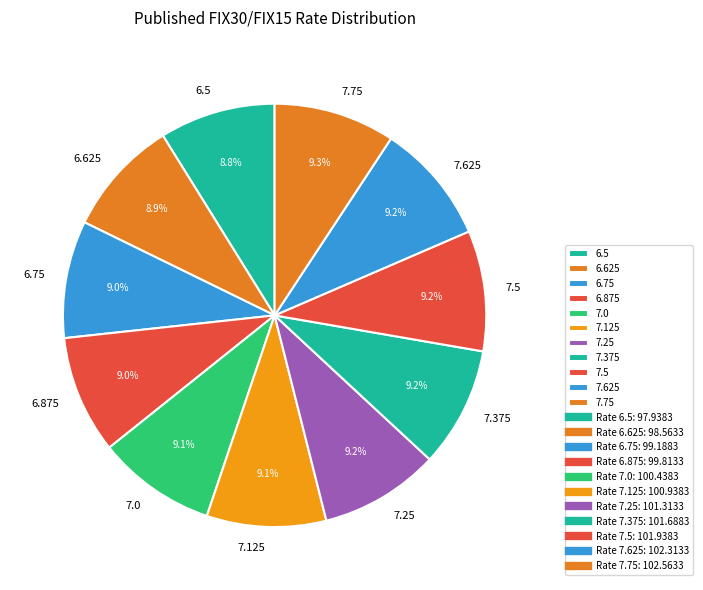

To the nearest percent, what percentage of the pie is 7.0?

9%